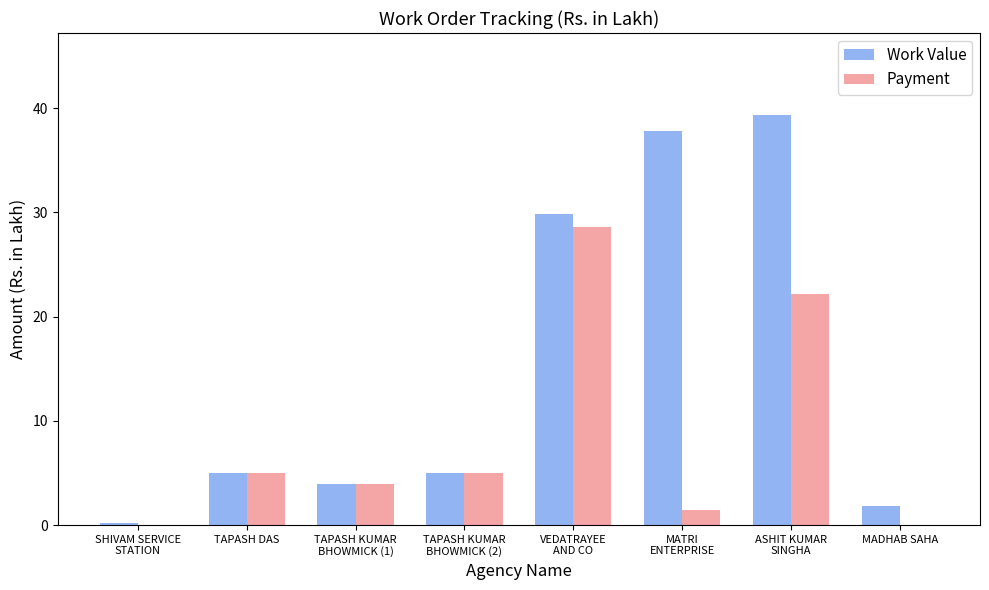

Which series has the widest spread of values?

Work Value